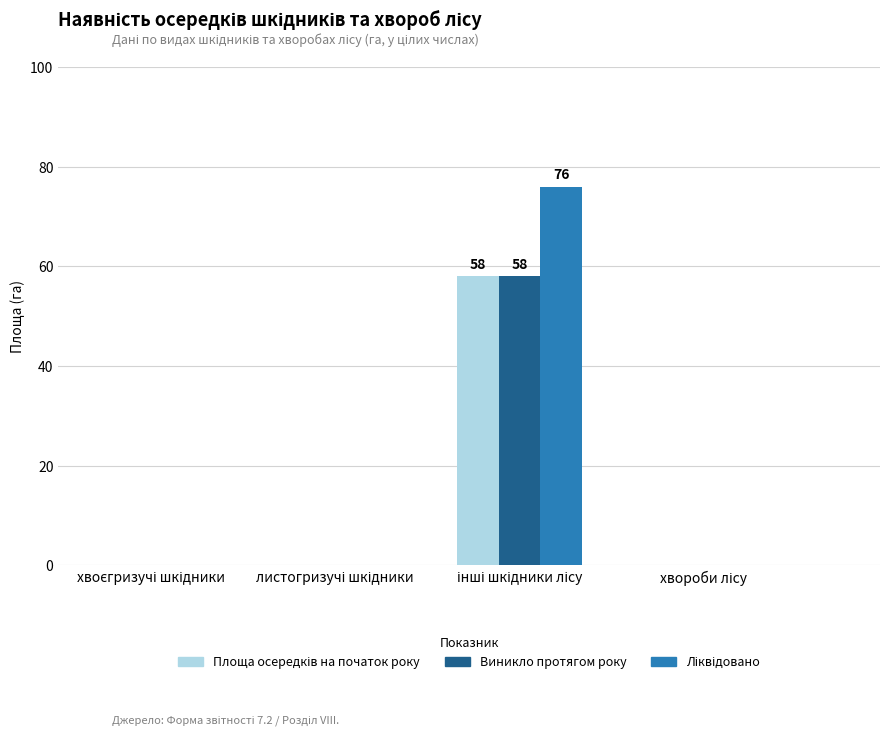

What is the maximum value shown in the chart?

76